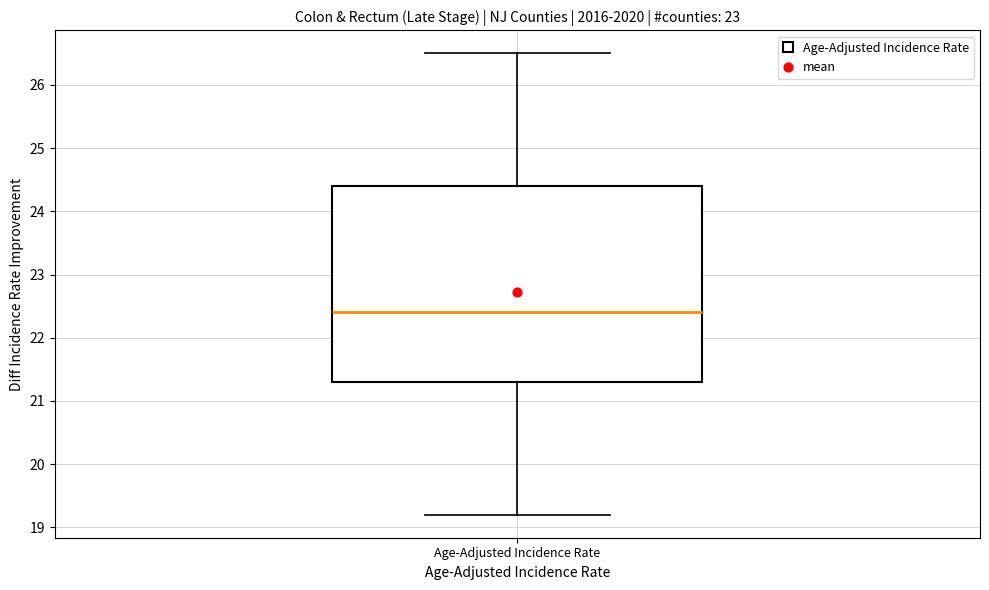

Transcribe this box plot: give where the median line is, the range the box spans, and where the two whiskers end, as read against the y-axis. The values are not printed on the chart, so give them approximately, as read against the axis.

median 22.4, box 21.3 to 24.4, whiskers 19.2 to 26.5